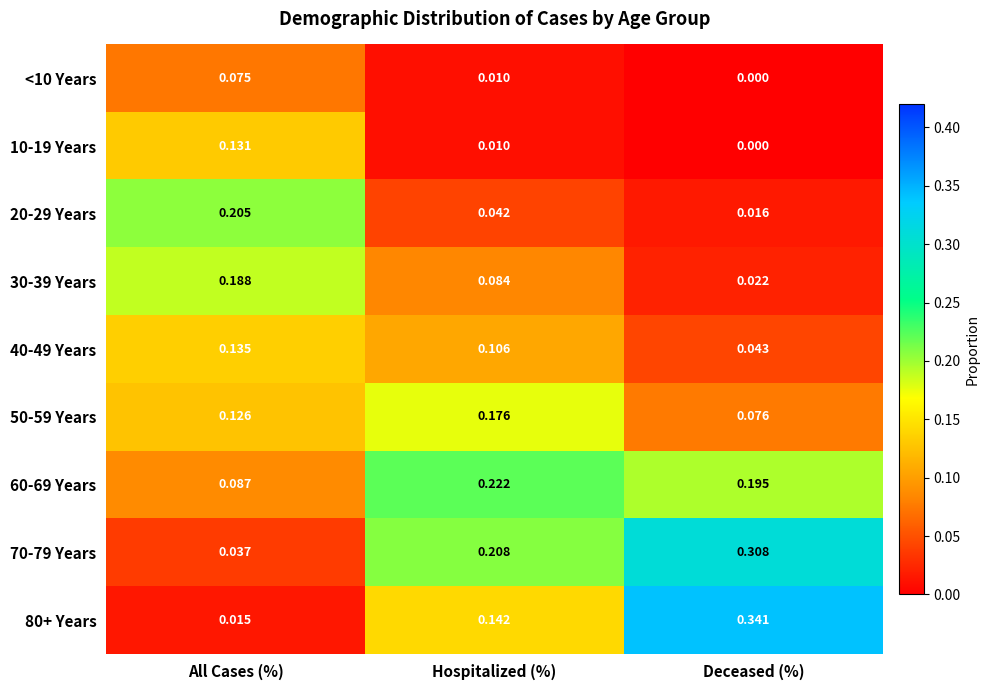

Count the number of data series in this chart.

9